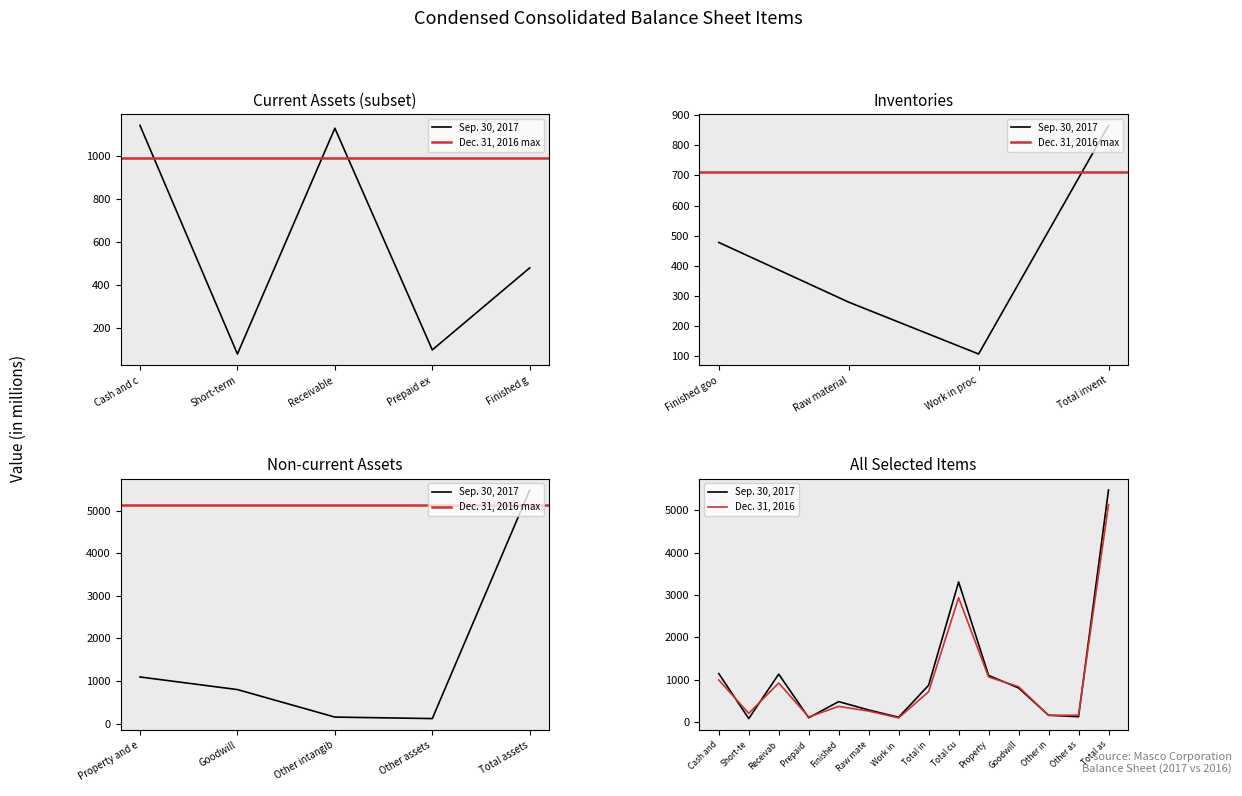

What is the difference between the maximum and minimum values in the Dec. 31, 2016 series?

5045